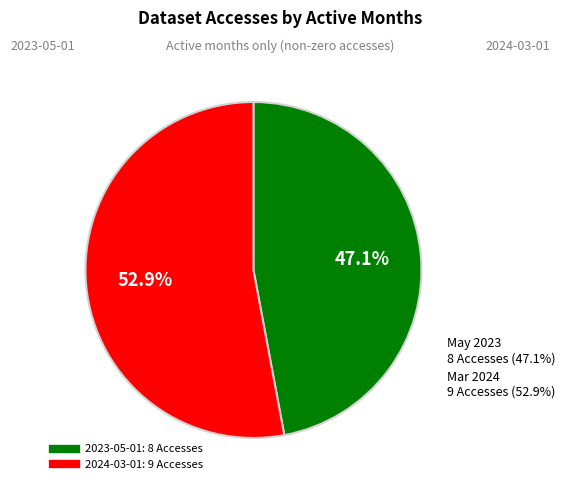

What percentage is the 2023-05-01 slice, to the nearest percent?

47%